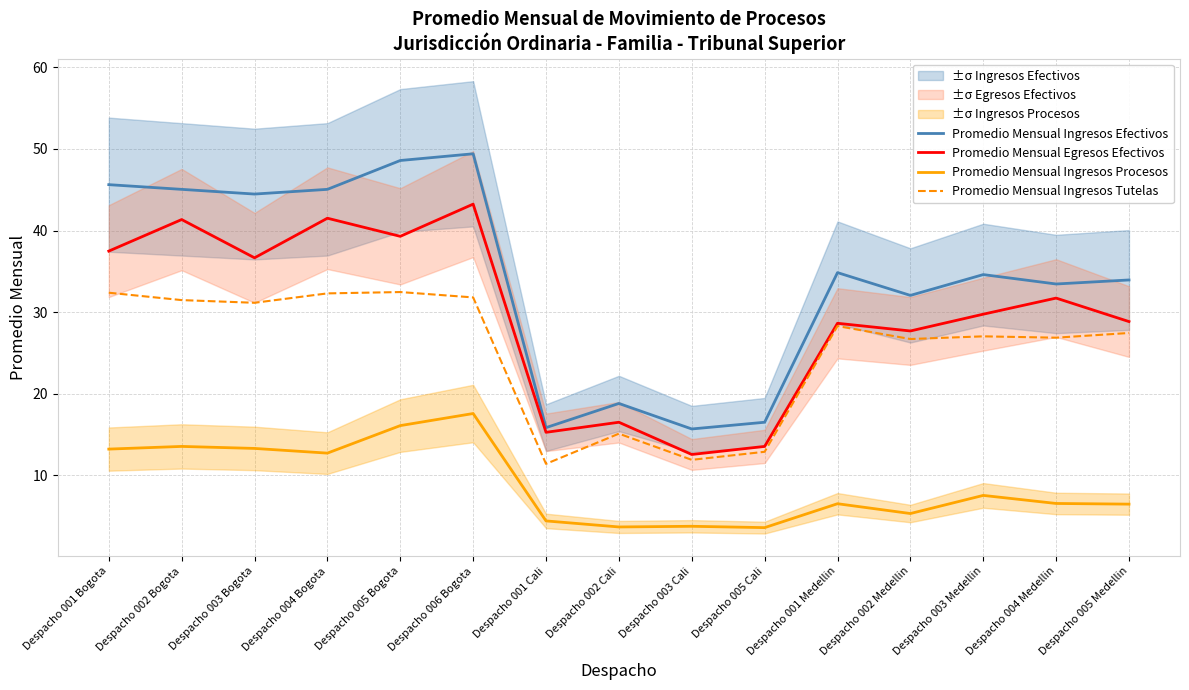

What is the average value of the Promedio Mensual Ingresos Procesos series?

9.0